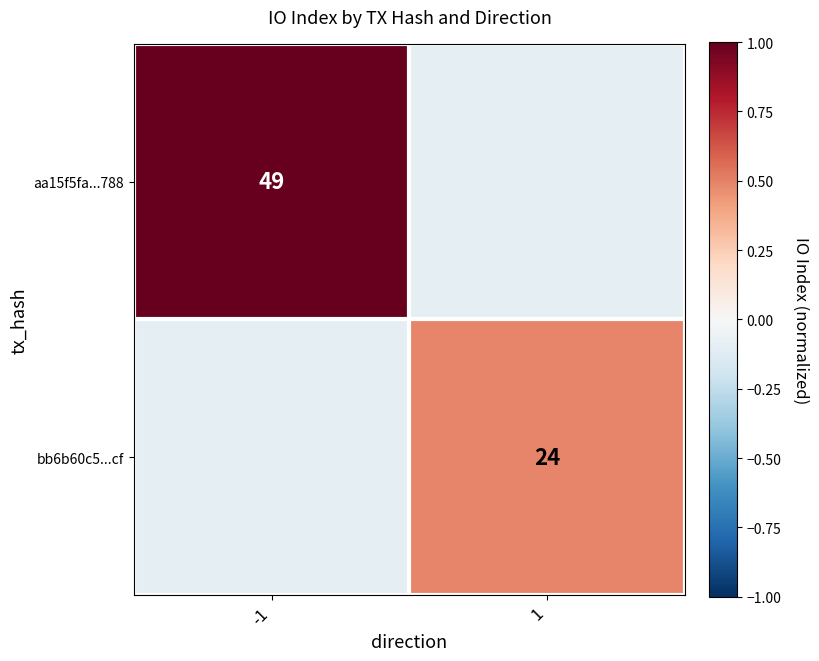

Is it true that aa15f5fa...788 equals 49.0 at -1?

True